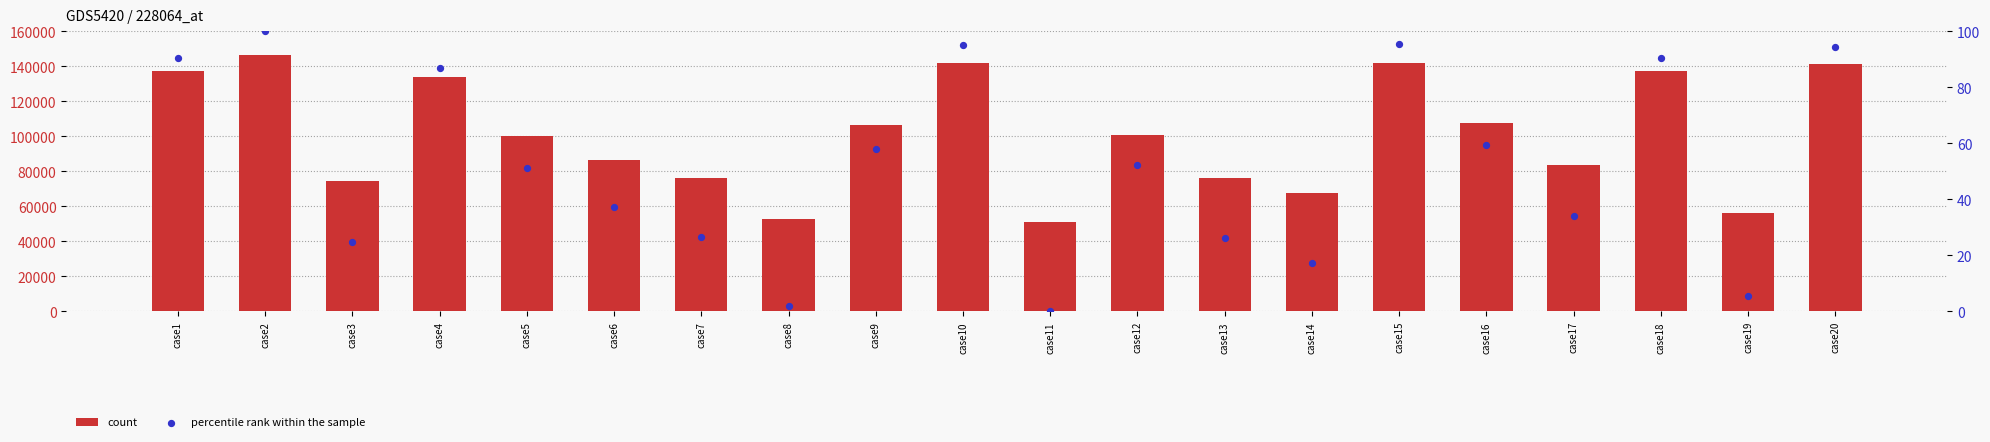

Which series has the largest total across all categories?

count